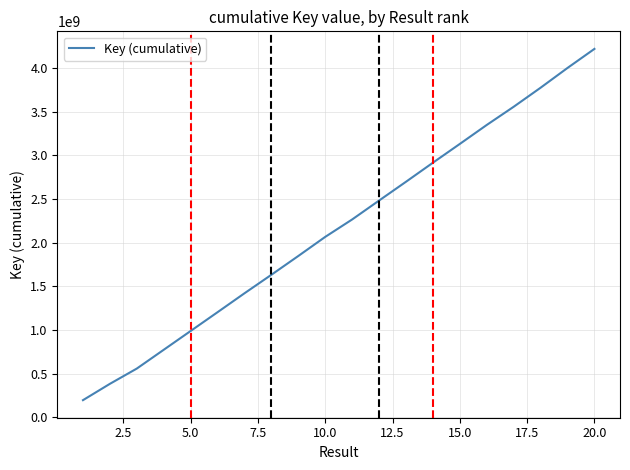

What is the greatest value displayed?

4218029924